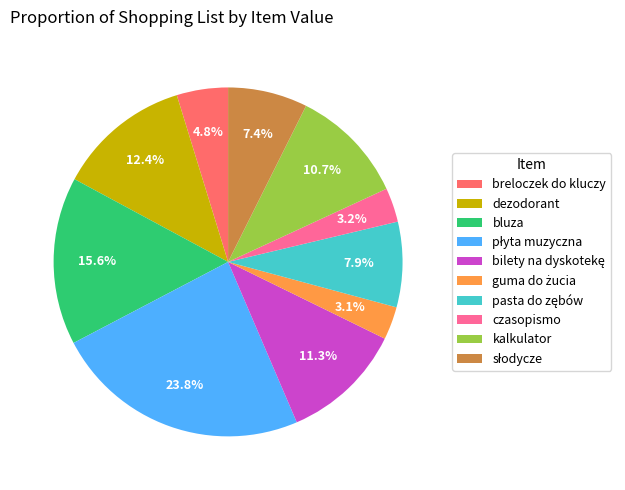

Does any single category account for the majority?

No